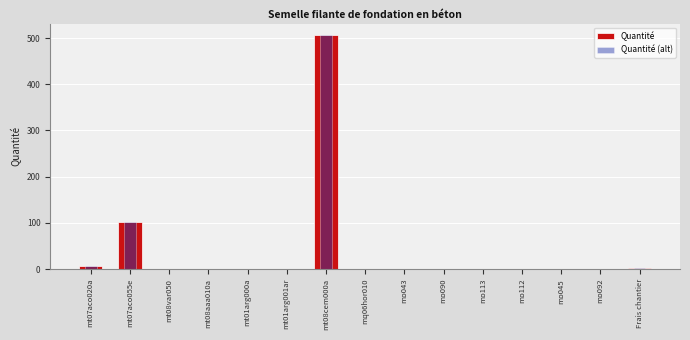

Reading left to right, extract all data points from this chart.

Quantité: mt07aco020a=7.0	mt07aco055e=102.0	mt08var050=0.4	mt08aaa010a=0.2	mt01arg000a=0.4	mt01arg001ar=0.8	mt08cem000a=506.0	mq06hor010=0.7	mo043=0.4	mo090=0.4	mo113=1.2	mo112=1.3	mo045=0.1	mo092=0.3	Frais chantier=2.0
Quantité (alt): mt07aco020a=7.0	mt07aco055e=102.0	mt08var050=0.4	mt08aaa010a=0.2	mt01arg000a=0.4	mt01arg001ar=0.8	mt08cem000a=506.0	mq06hor010=0.7	mo043=0.4	mo090=0.4	mo113=1.2	mo112=1.3	mo045=0.1	mo092=0.3	Frais chantier=2.0